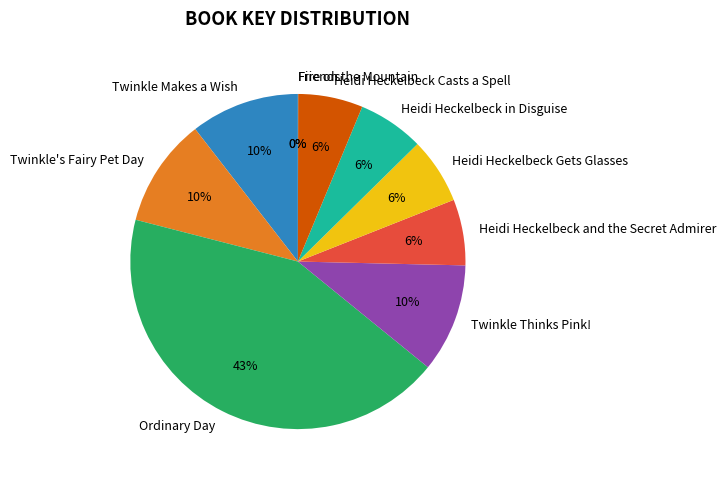

What percentage is the Twinkle's Fairy Pet Day slice, to the nearest percent?

10%